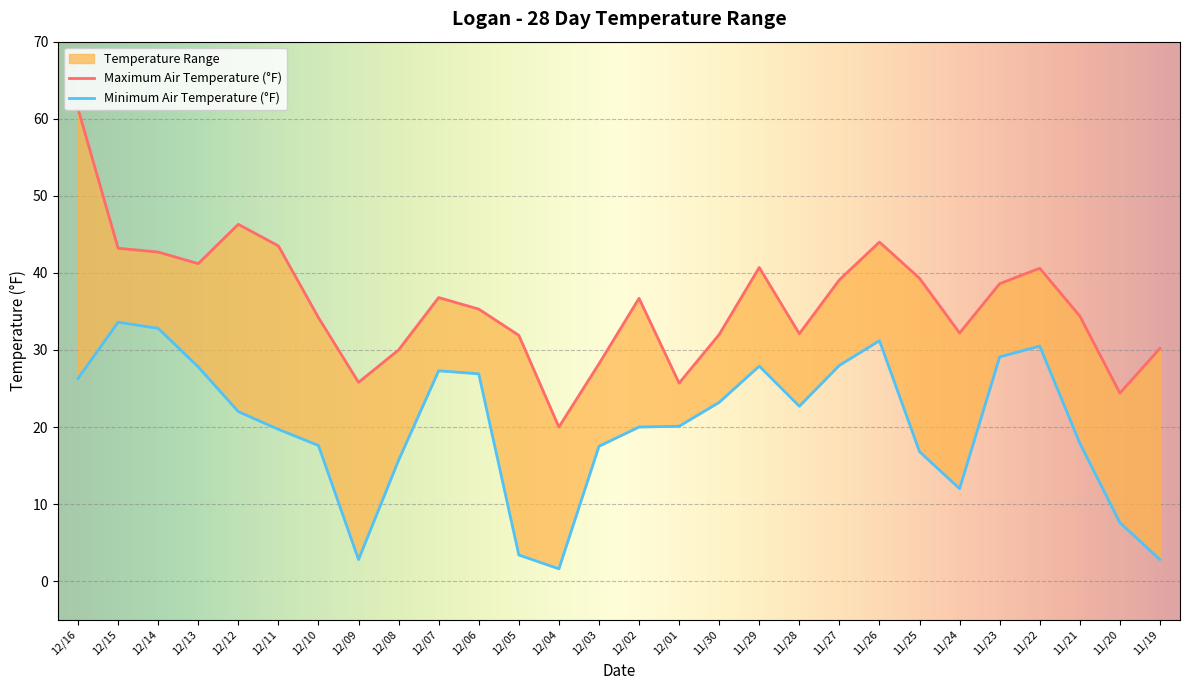

What is the sum of the Maximum Air Temperature (°F) values at 12/12 and 11/20?

70.7